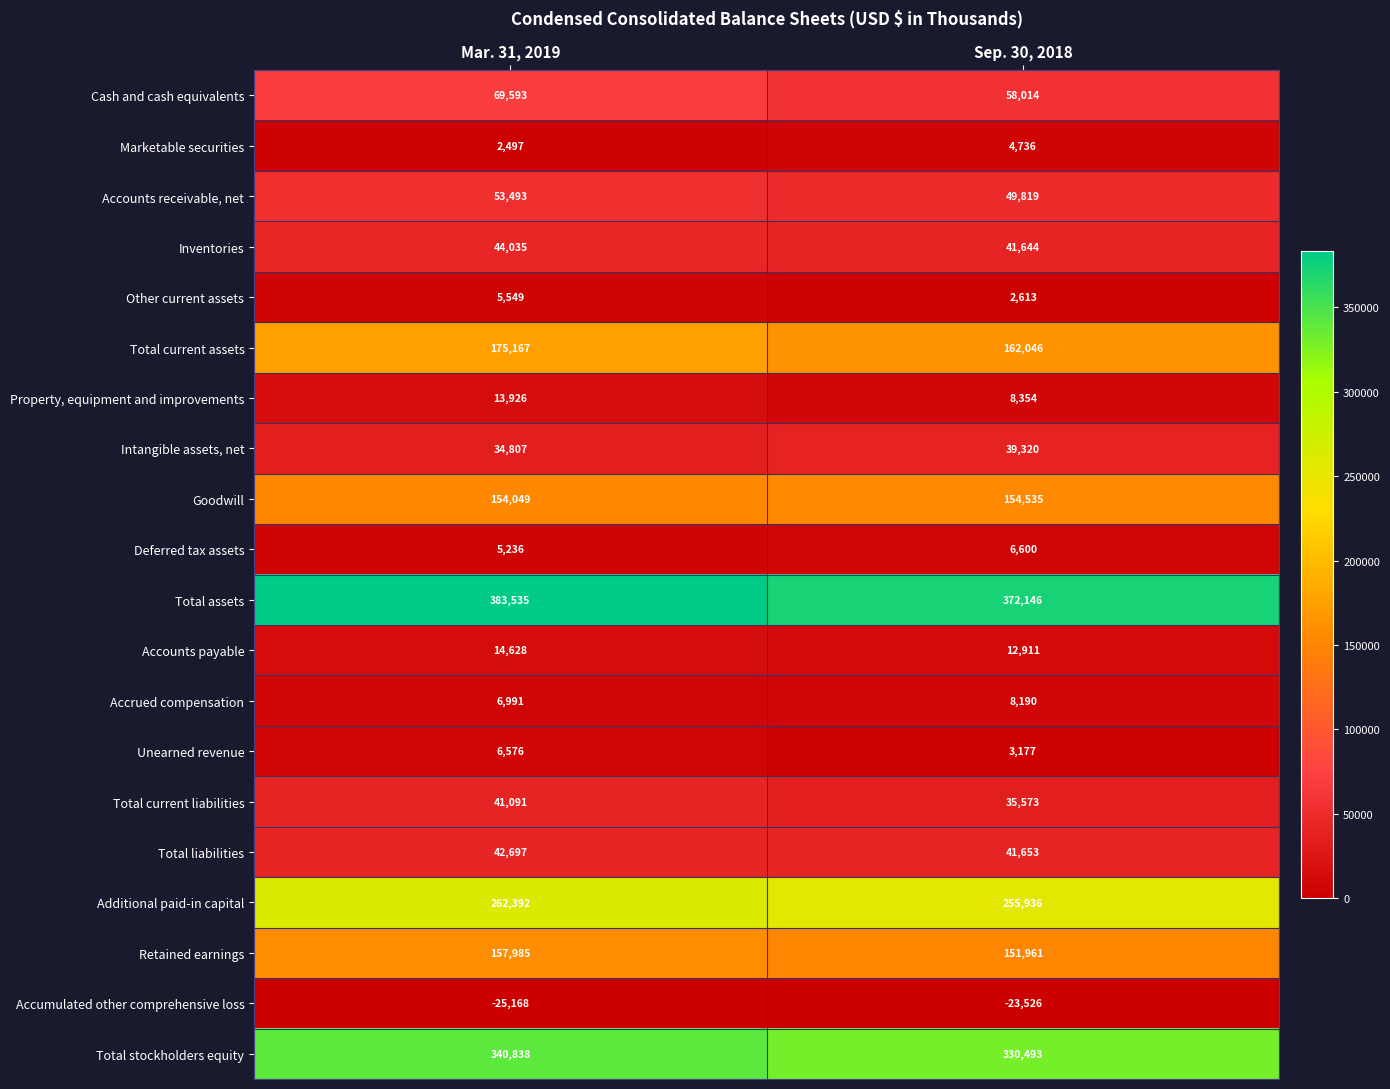

Count the number of categories in the chart.

2